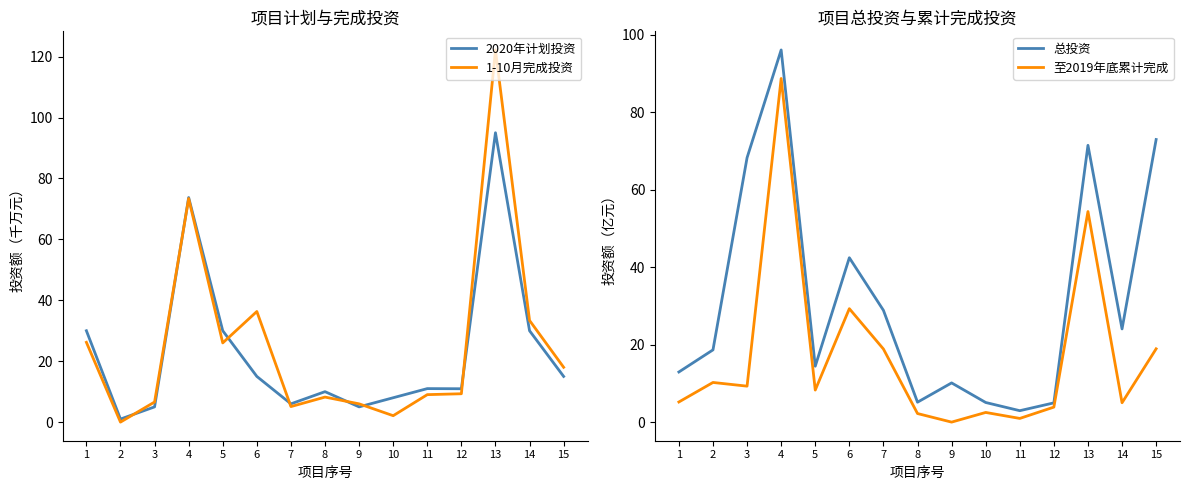

What is the difference between the maximum and minimum values in the 1-10月完成投资 series?

122.2